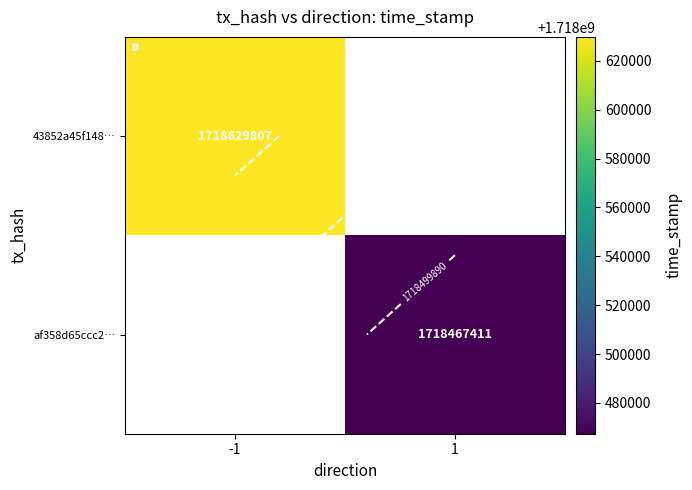

How many series are shown in this chart?

2